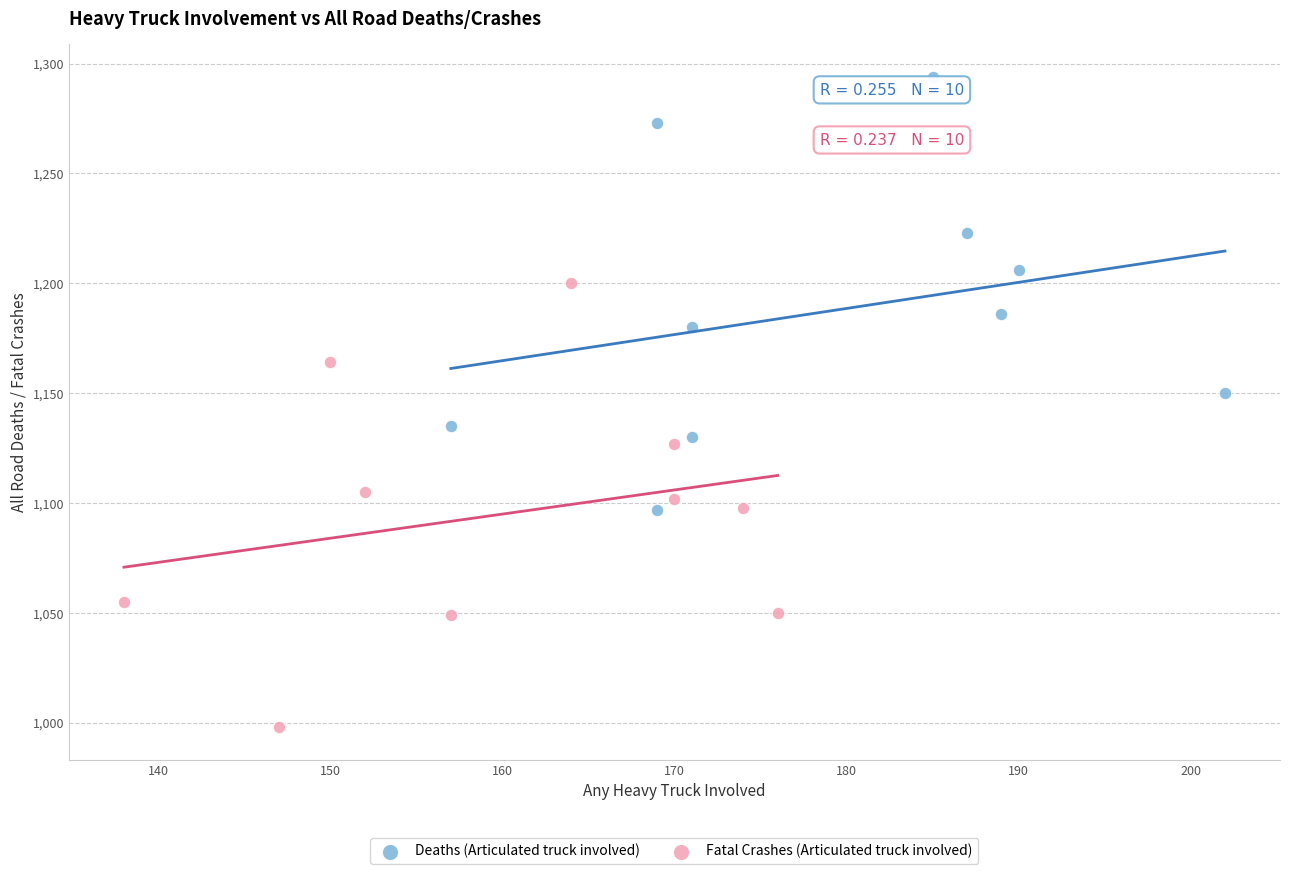

Which series contains the lowest Y value?

Fatal Crashes (Articulated truck involved)